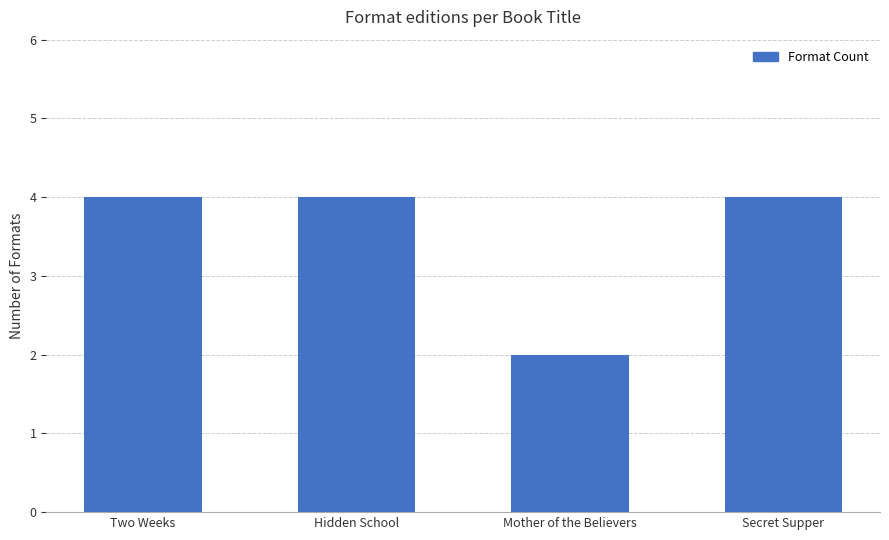

How many bars are there in total?

4